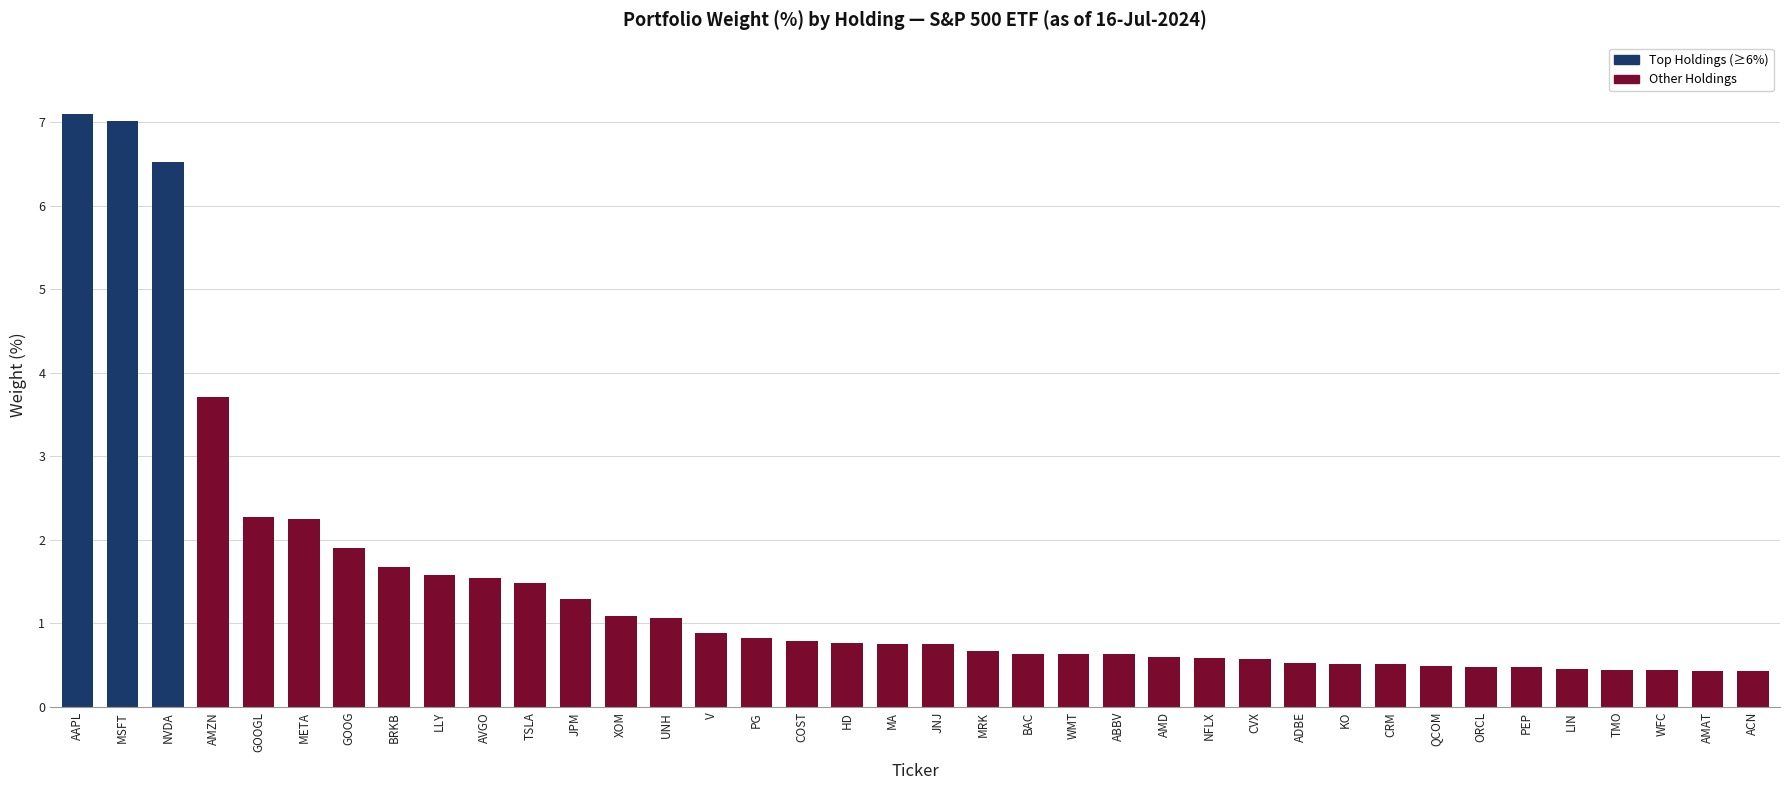

What value does the data have at AMZN?

3.7